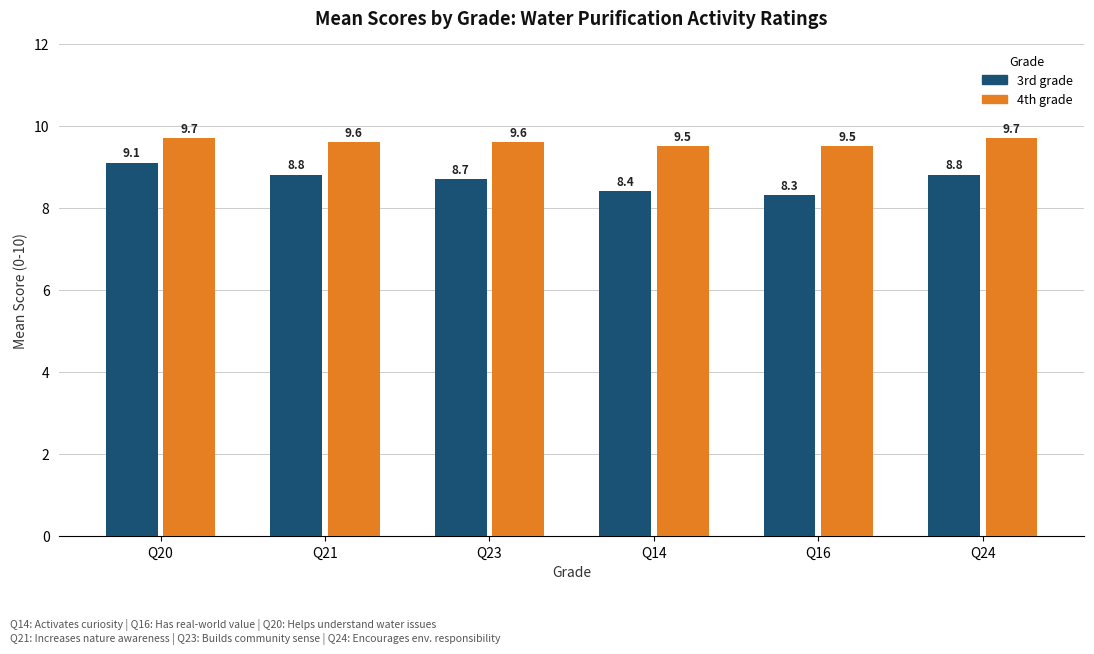

At which category does the chart reach its minimum across all series?

Q16